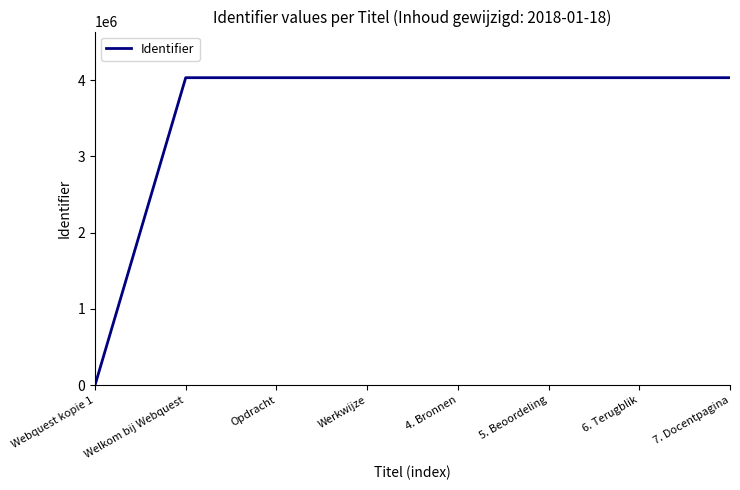

What is the difference between the values at 6. Terugblik and 4. Bronnen?

4